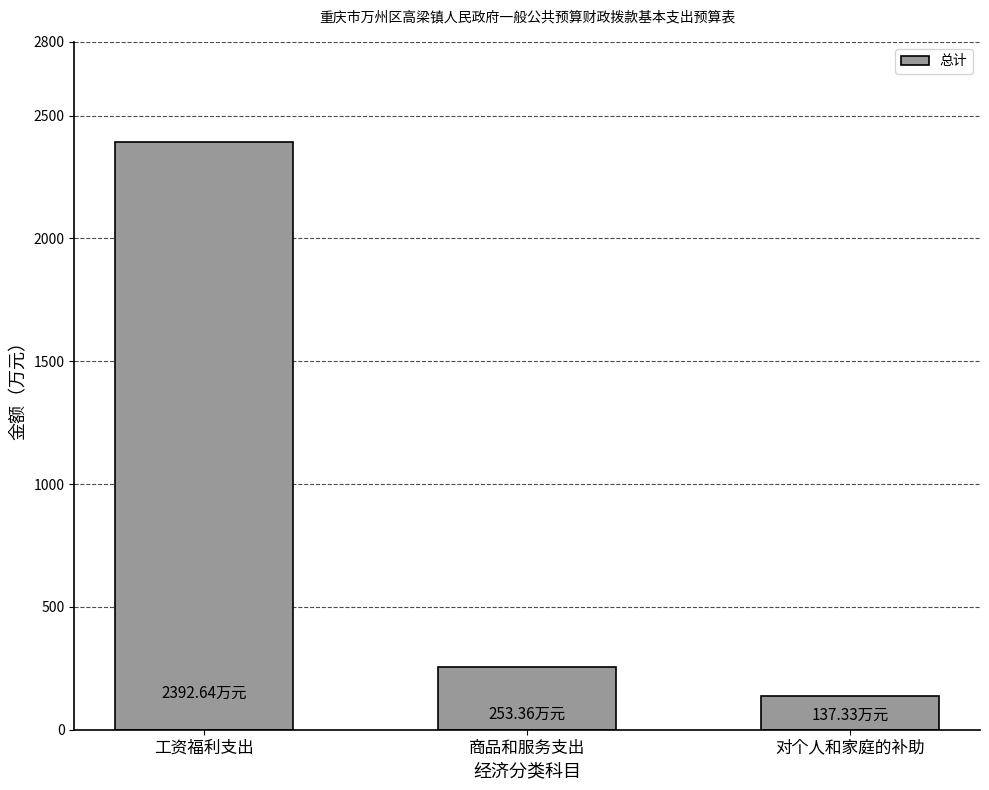

Where is the data nearest to the value 1264?

商品和服务支出